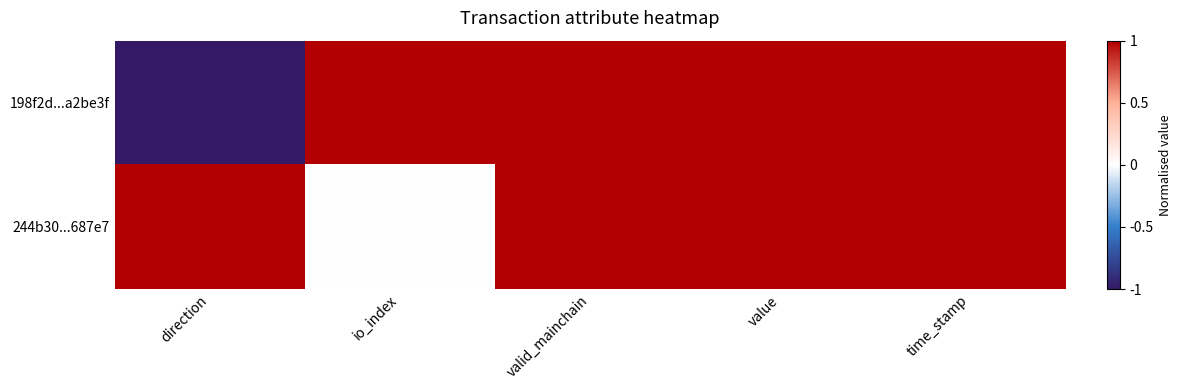

What is the total value across all series at valid_mainchain?

2.0